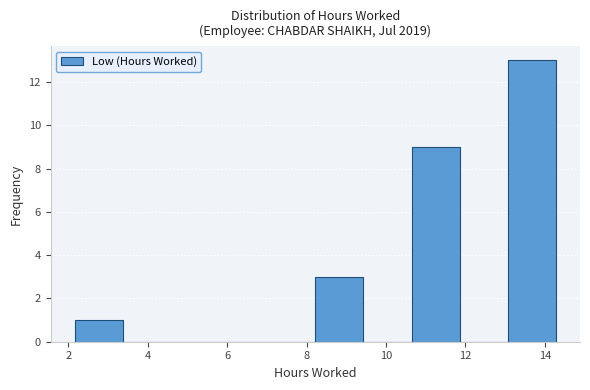

Over which range of the x-axis is the bar tallest?

13.0 to 14.2